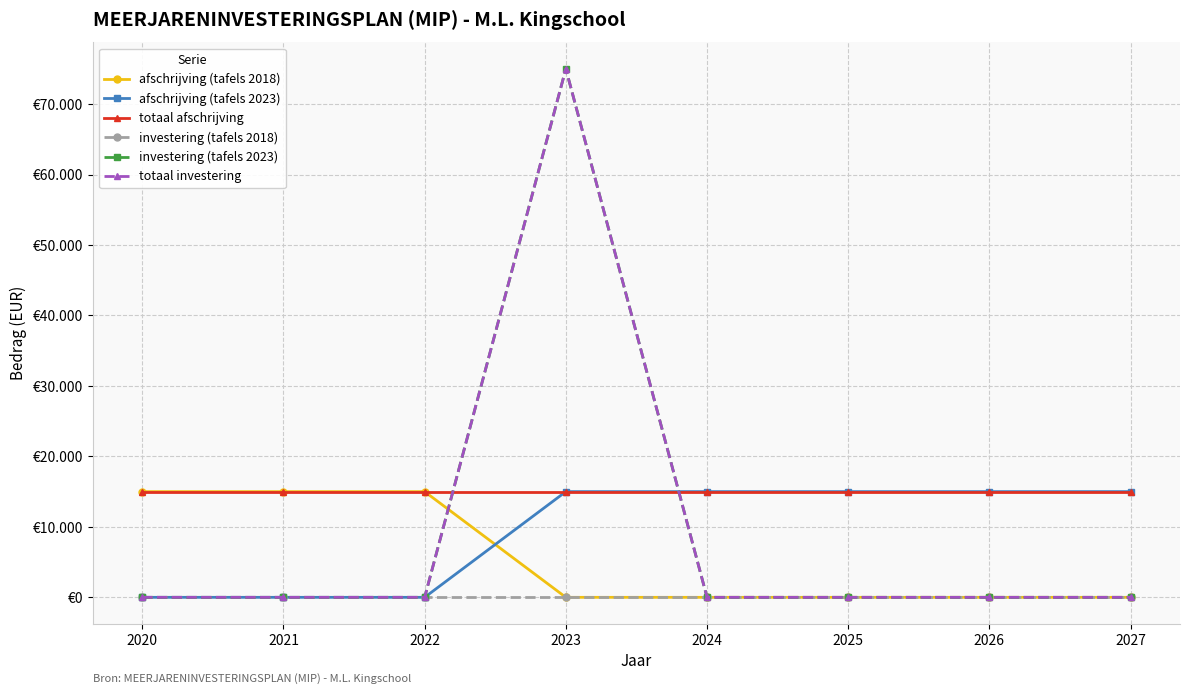

Does the chart have visible grid lines?

Yes